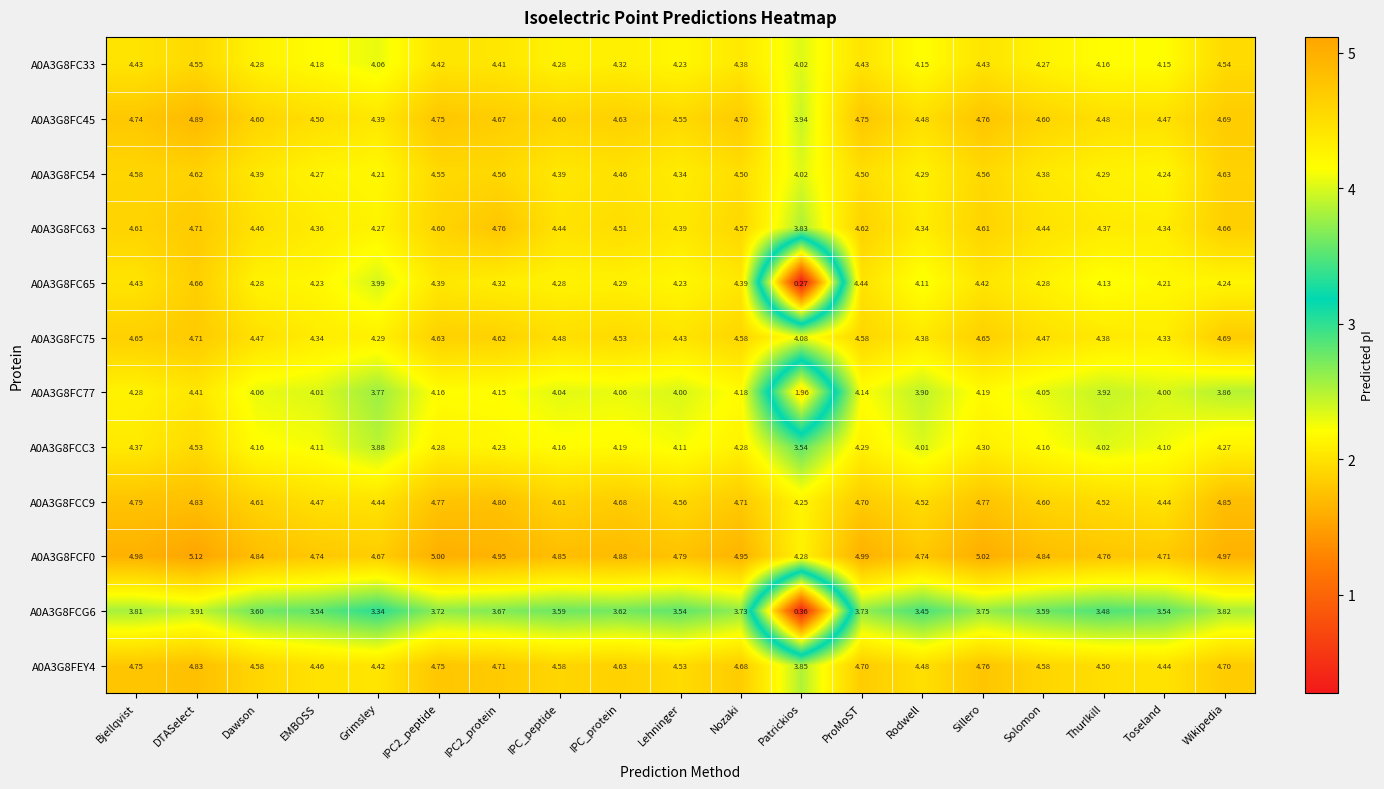

At which label does A0A3G8FCC9 reach its peak?

Wikipedia